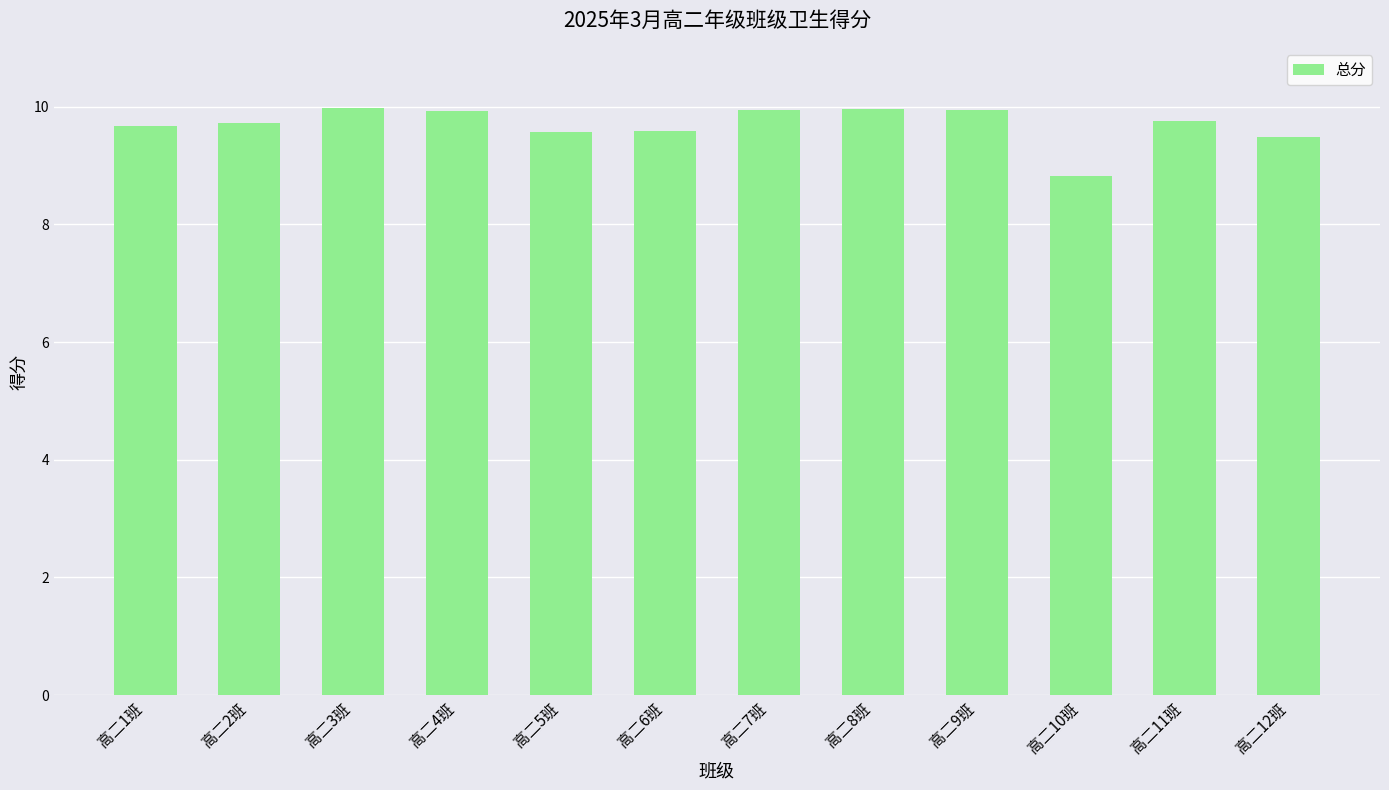

How many bars are there in total?

12